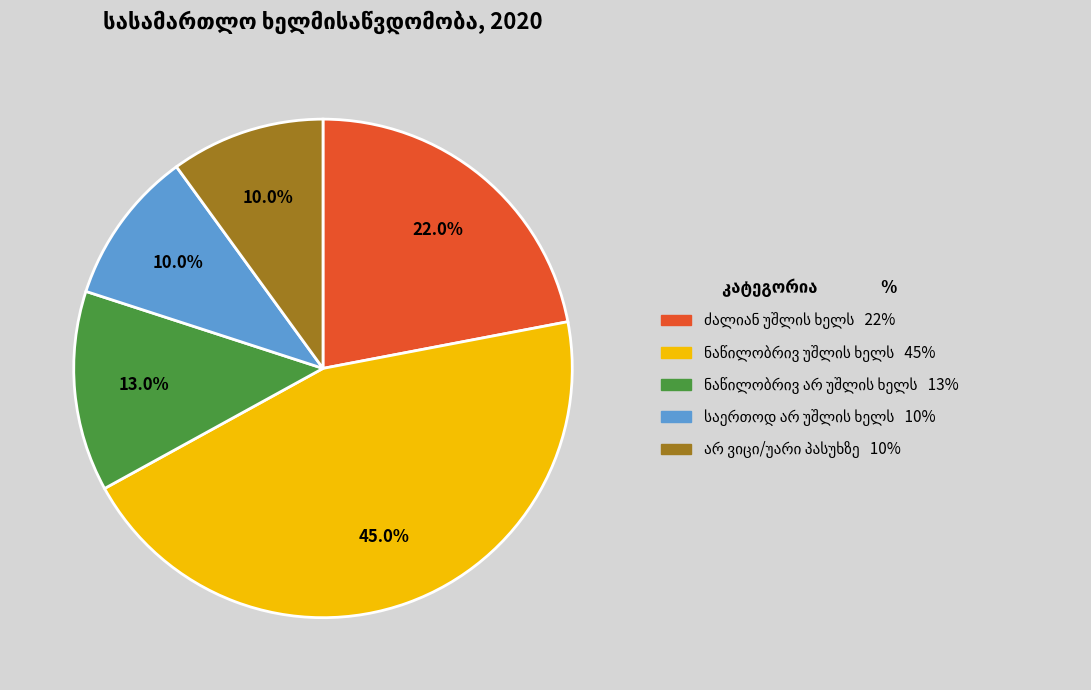

Is there any slice that represents more than half of the pie?

No